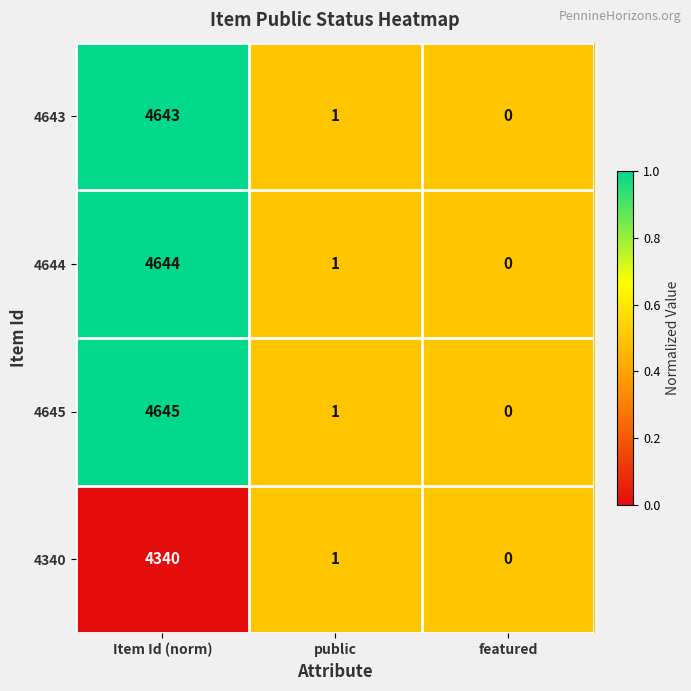

At which label is 4643 closest to 2321?

public